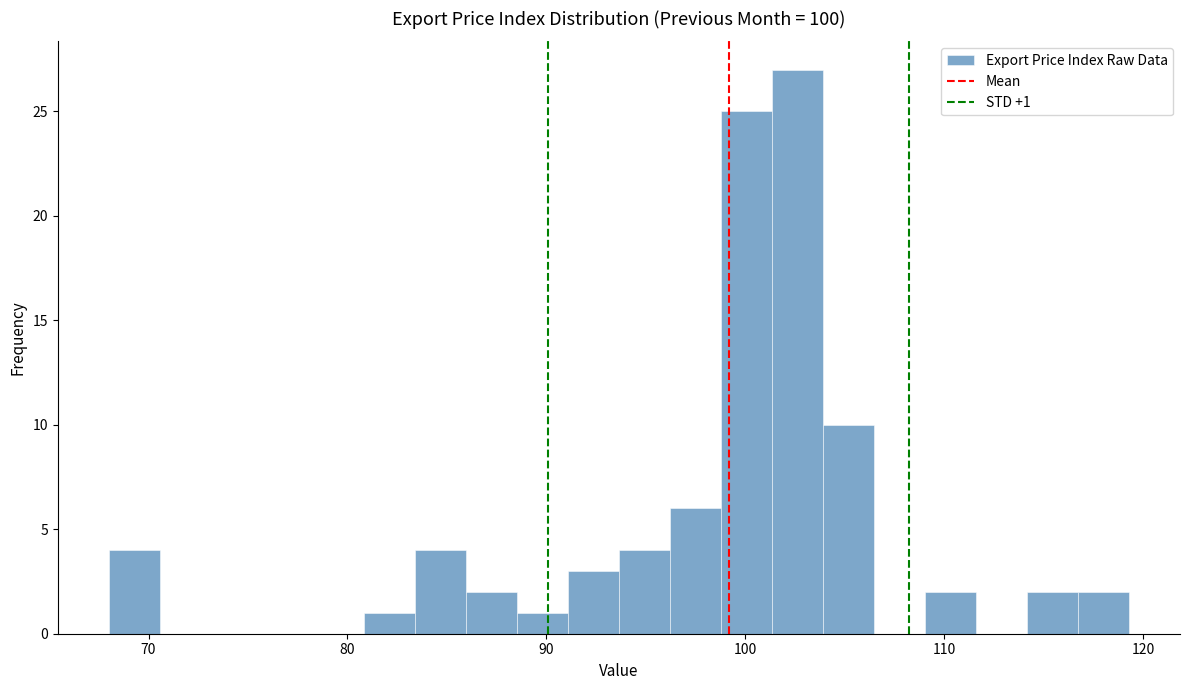

Around what value on the x-axis is the tallest bar? Give the approximate position of its centre, as read against the axis.

103